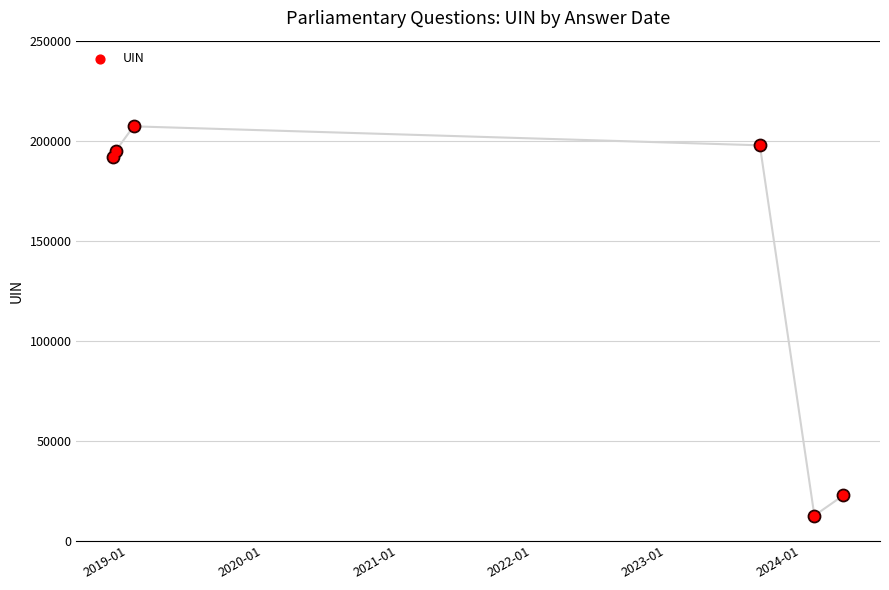

Approximately how many times larger is the value at 2021-01 compared to 2020-01?

1.0